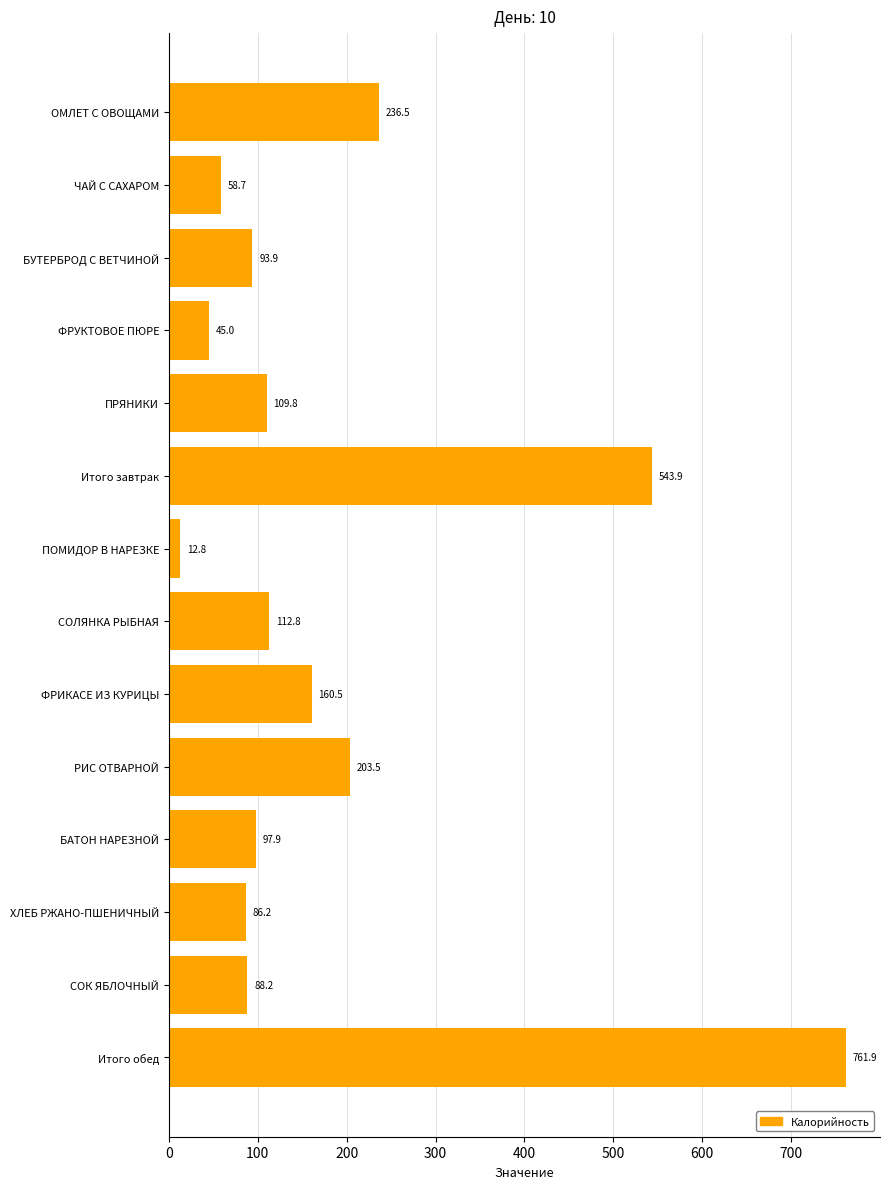

Which label corresponds to the smallest value in the chart?

ПОМИДОР В НАРЕЗКЕ